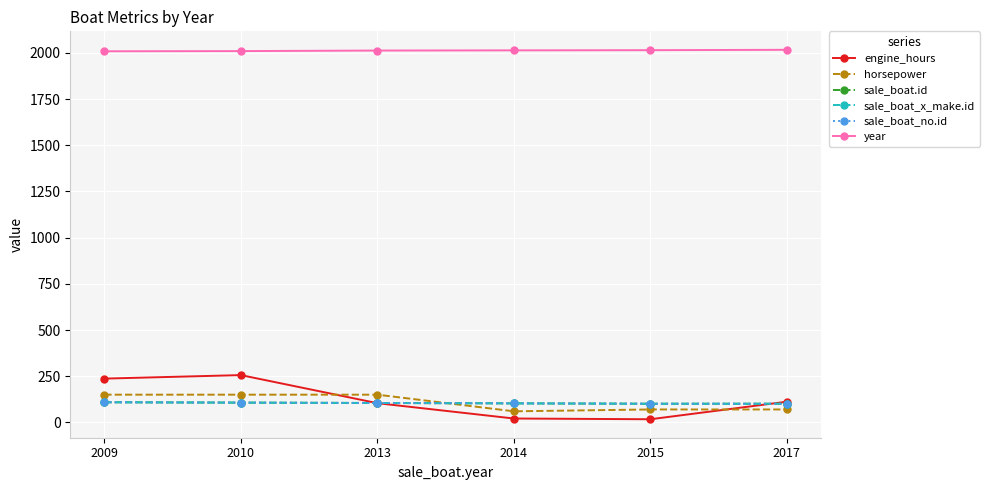

Is this an area chart (filled region under the line)?

No